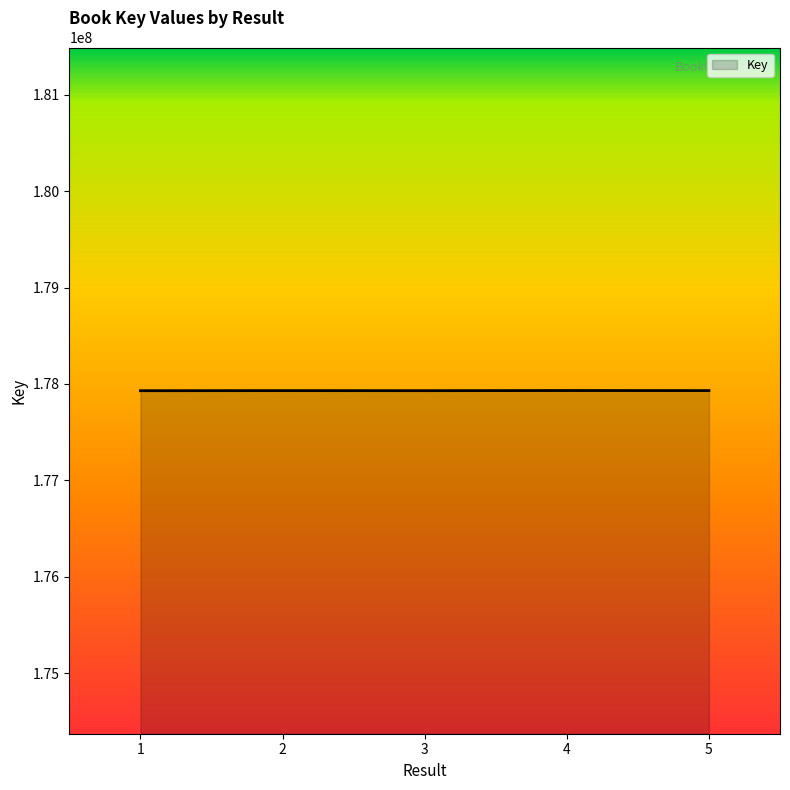

What is the smallest value displayed?

177929428